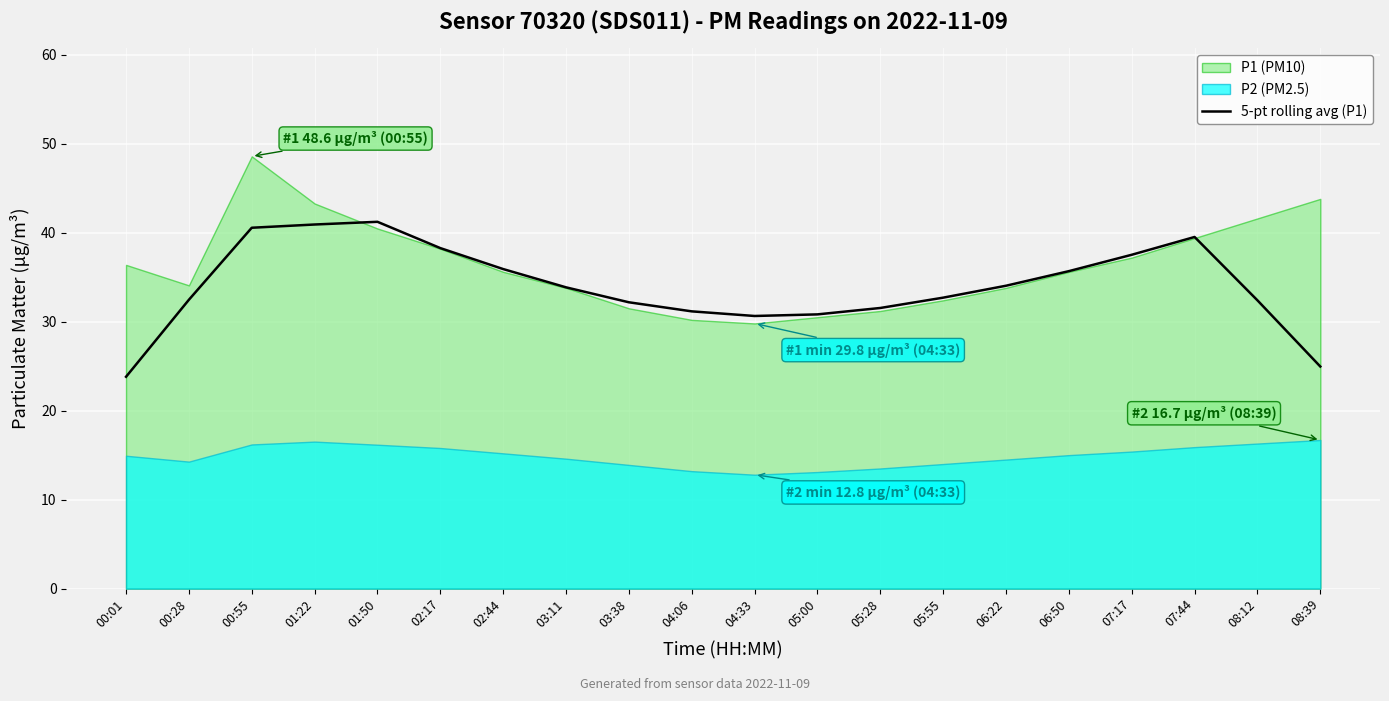

True or false: 5-pt rolling avg (P1) has a value of 25.7 at 02:17.

False